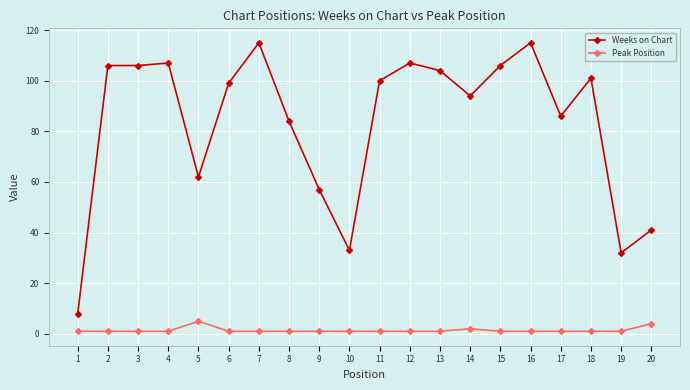

True or false: Weeks on Chart has a value of 55 at 19.

False